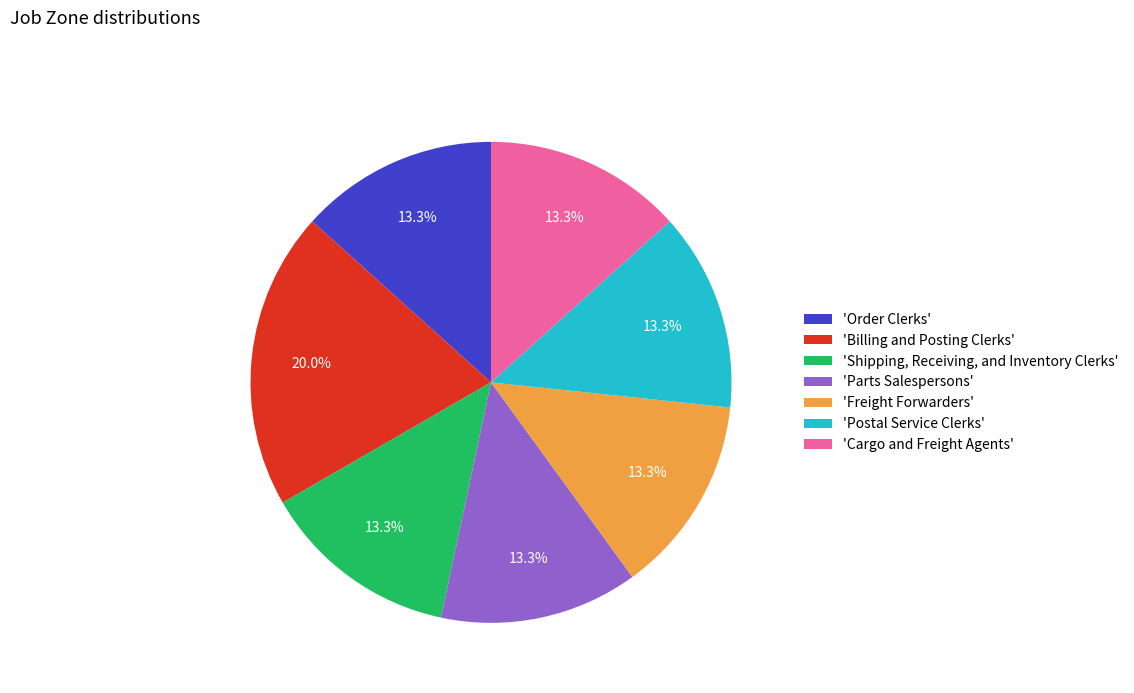

What percentage is NOT represented by 'Freight Forwarders'?

86.7%